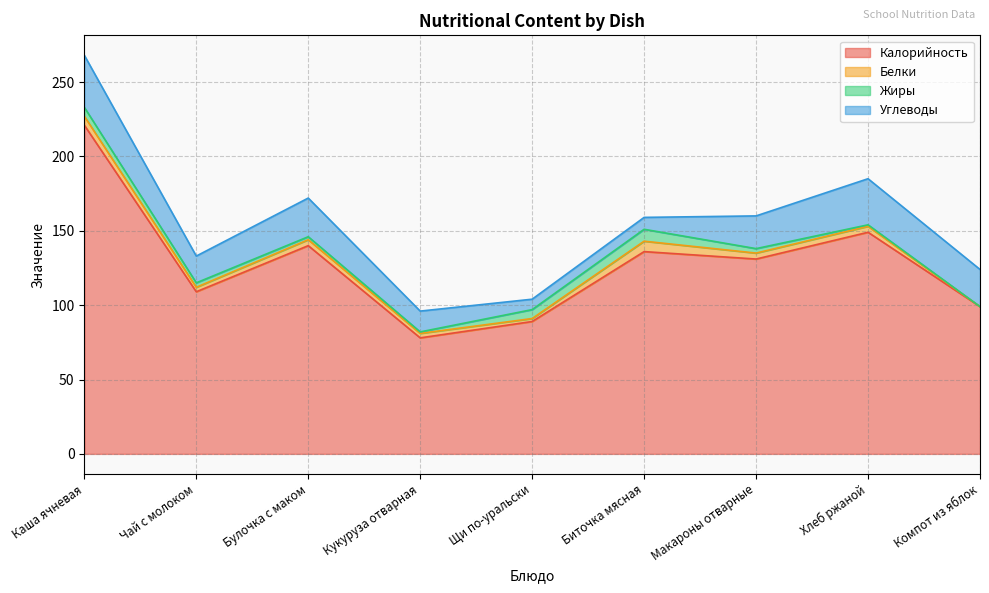

Reading left to right, what are all the values shown in this chart?

Калорийность: 221	109	140	78	89	136	131	149	99
Белки: 6	3	4	3	2	7	4	4	0
Жиры: 6	3	2	1	6	8	3	1	0
Углеводы: 35	18	26	14	7	8	22	31	25